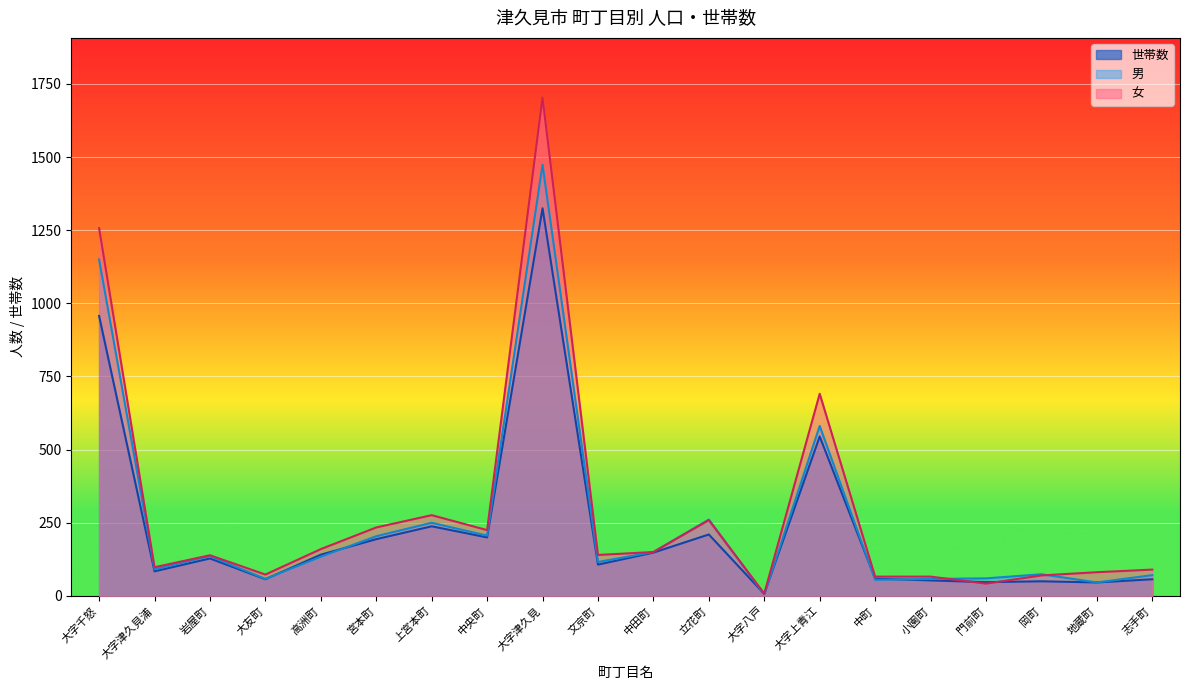

How many interior local peaks does the 女 series have?

5